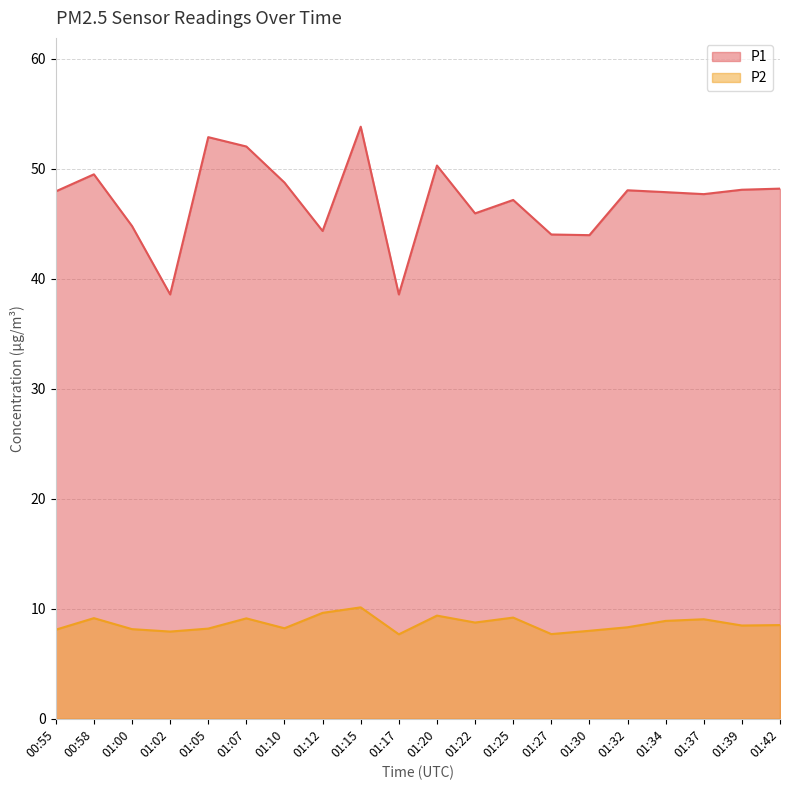

What is the highest value of the P1 series?

53.8